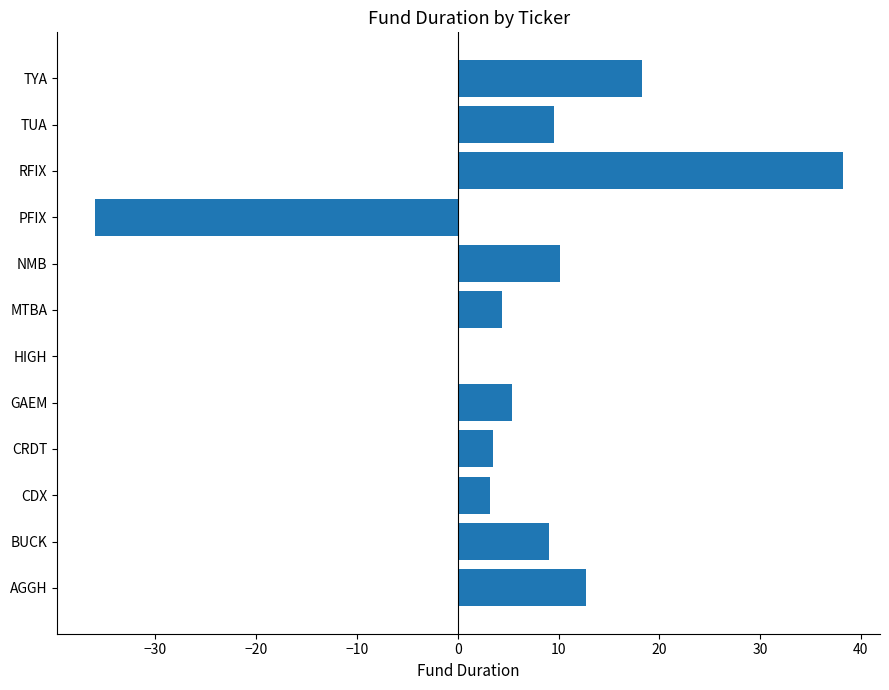

What is the maximum value shown in the chart?

38.2